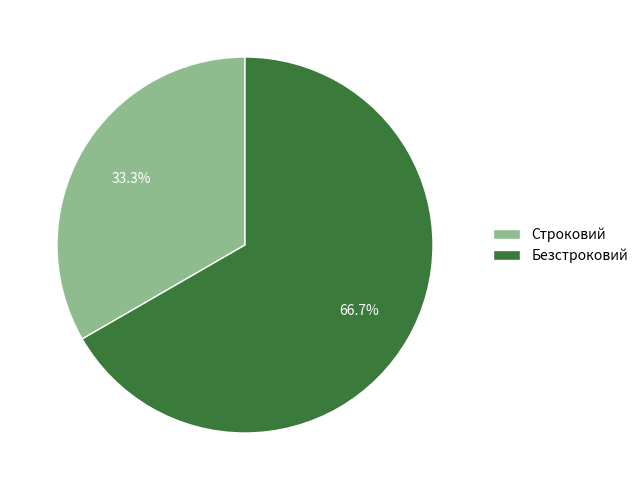

Which category has the biggest portion of the pie?

Безстроковий